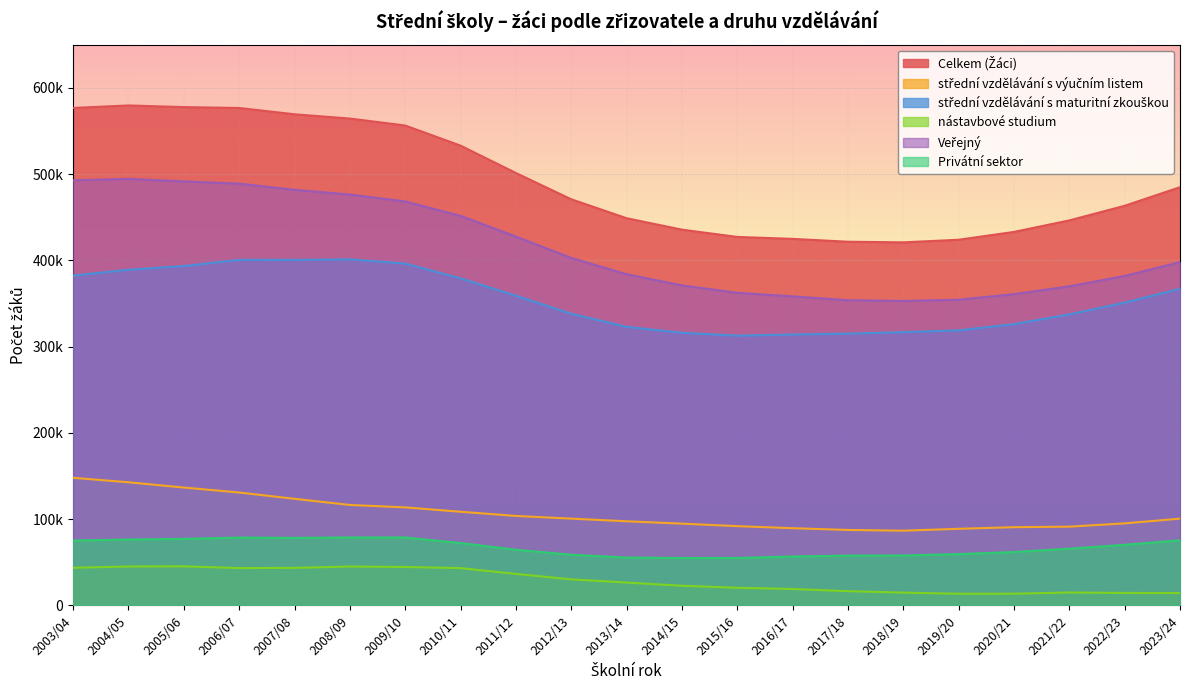

List the series in order of their peak value, highest first.

Celkem (Žáci), Veřejný, střední vzdělávání s maturitní zkouškou, střední vzdělávání s výučním listem, Privátní sektor, nástavbové studium